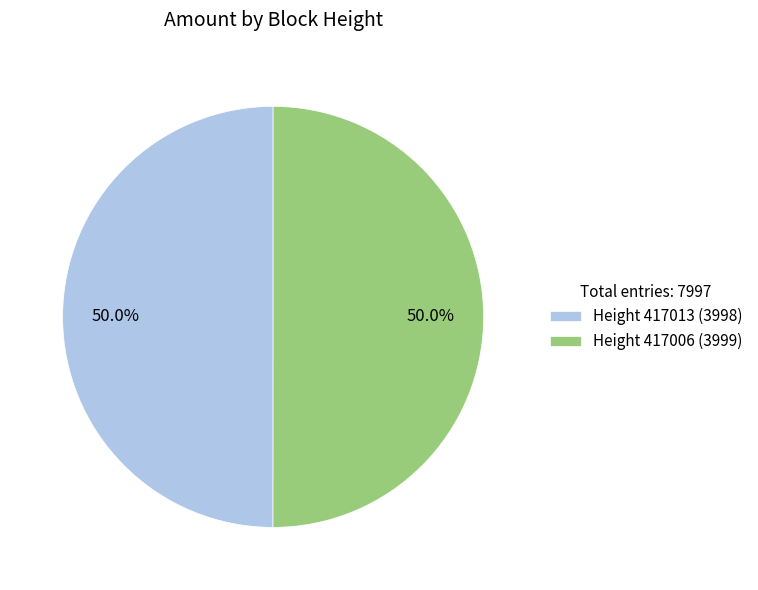

Do Height 417006 (3999) and Height 417013 (3998) together represent more than half of the pie?

Yes